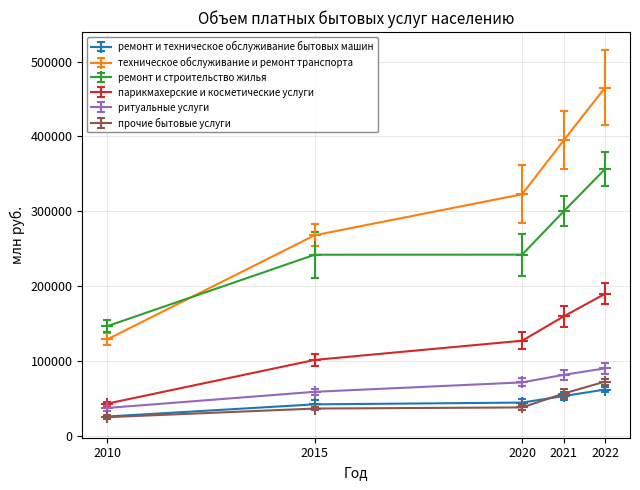

The парикмахерские и косметические услуги series shows 159552 at 2021. True or false?

True